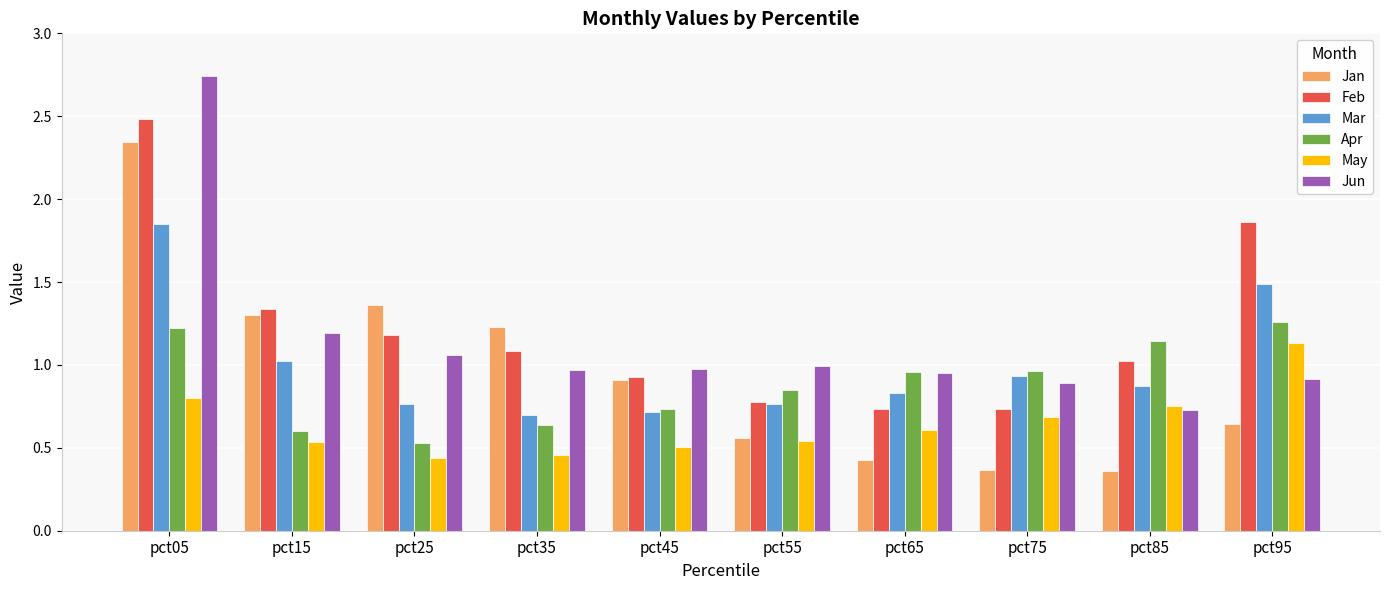

True or false: Apr has a value of 0.9 at pct35.

False